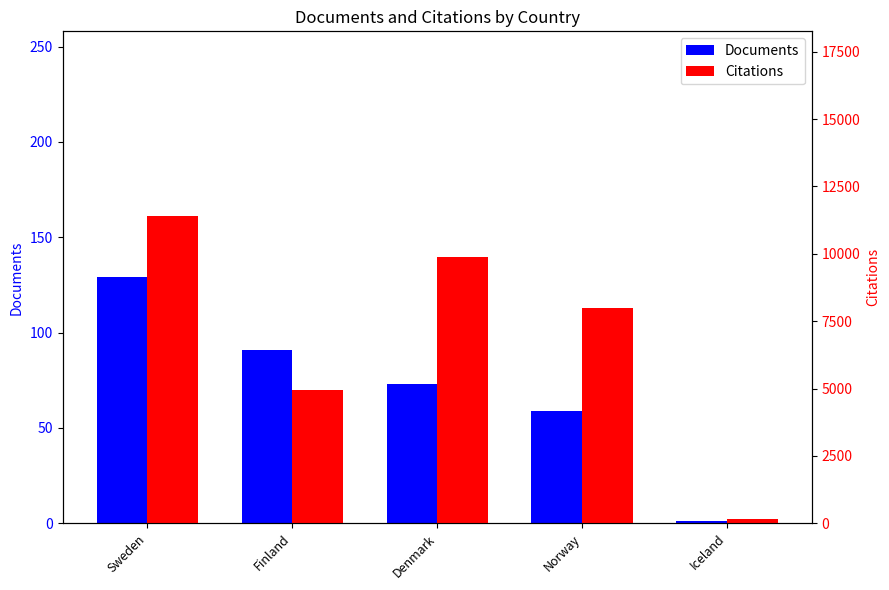

Which series changed the most between Sweden and Norway?

Citations